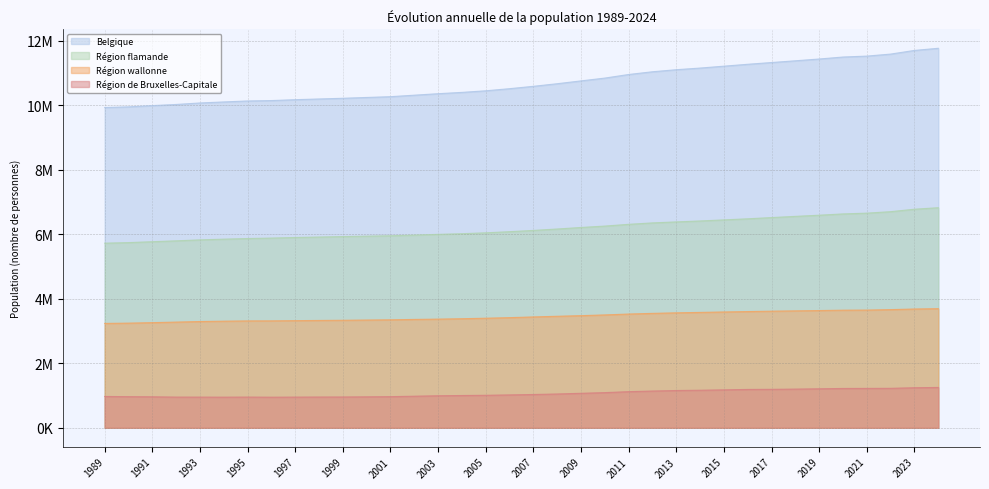

What is the total value across all series at 2008?

21330280